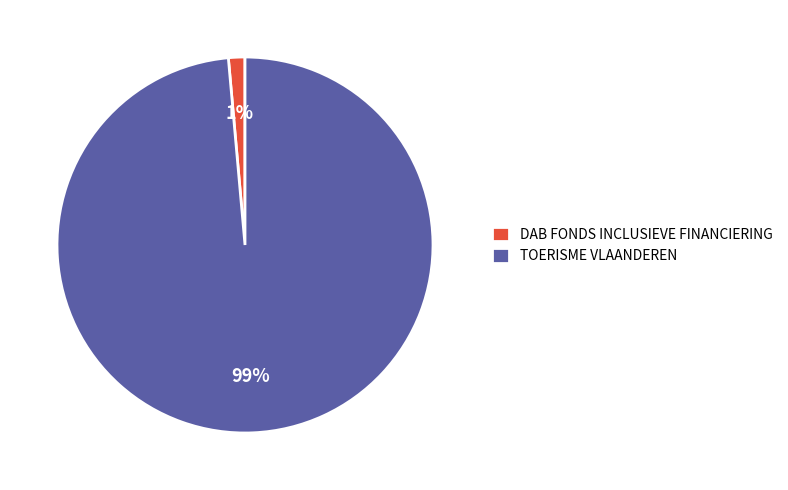

What percentage is the DAB FONDS INCLUSIEVE FINANCIERING slice, to the nearest percent?

1%